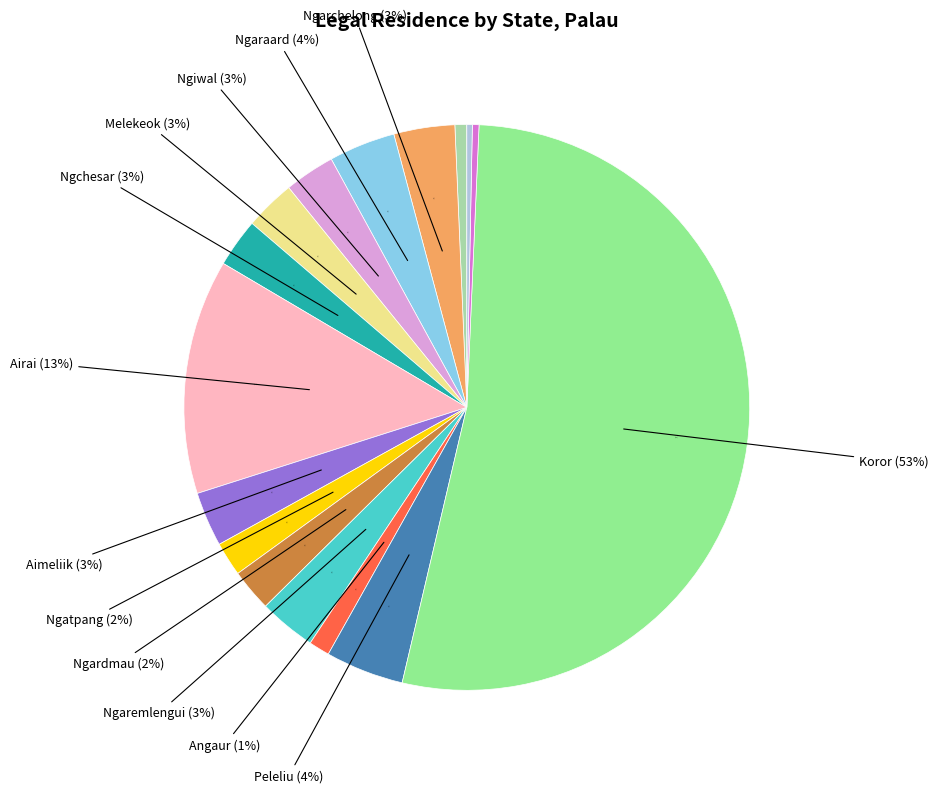

Is there any slice that represents more than half of the pie?

Yes